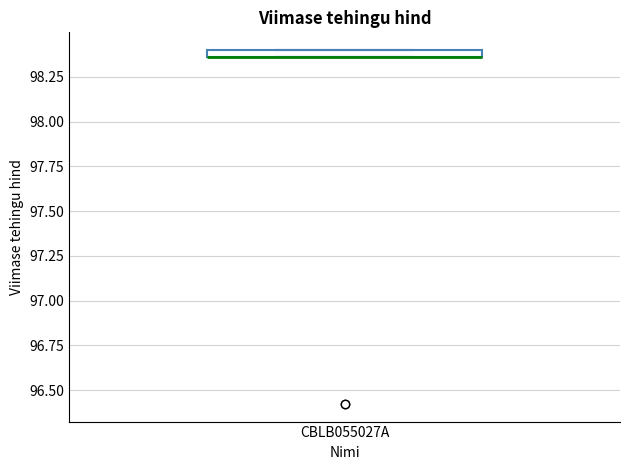

Where is the lower edge of the box for CBLB055027A on the y-axis? The values are not printed on the chart, so give them approximately, as read against the axis.

98.35